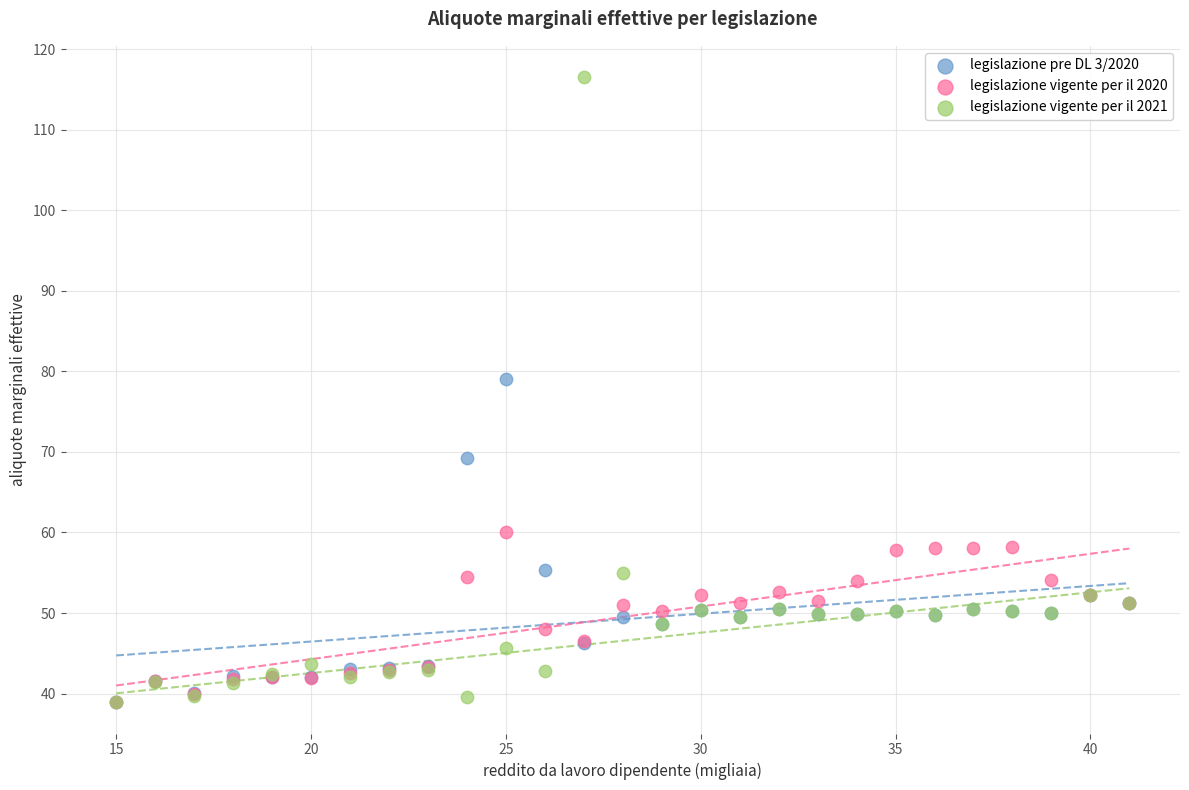

Which series has the widest spread of Y values?

legislazione vigente per il 2021